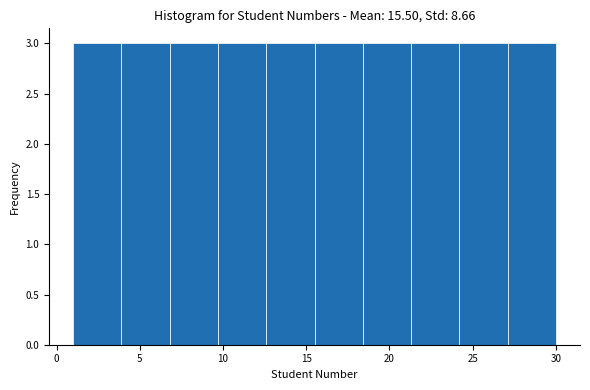

Reading left to right, list every bar in this chart as the range it spans on the x-axis followed by its height. Neither the bar edges nor the heights are printed on the chart, so give them approximately, as read against the axes.

1.0 to 3.9: 3
3.9 to 6.8: 3
6.8 to 9.7: 3
9.7 to 12.6: 3
12.6 to 15.5: 3
15.5 to 18.4: 3
18.4 to 21.3: 3
21.3 to 24.2: 3
24.2 to 27.1: 3
27.1 to 30.0: 3